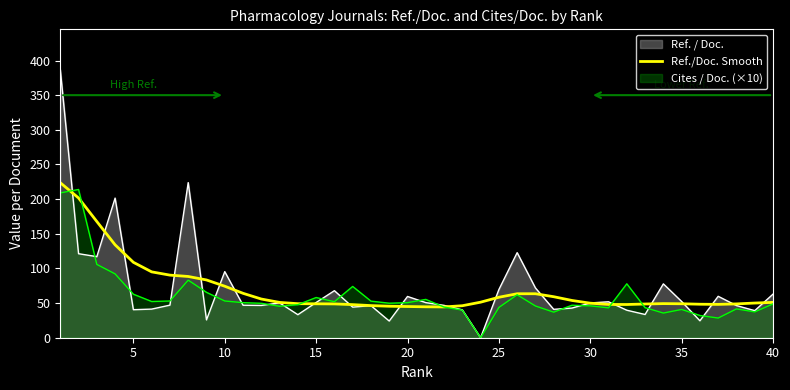

True or false: Ref. / Doc. has a value of 50.2 at 30.

True